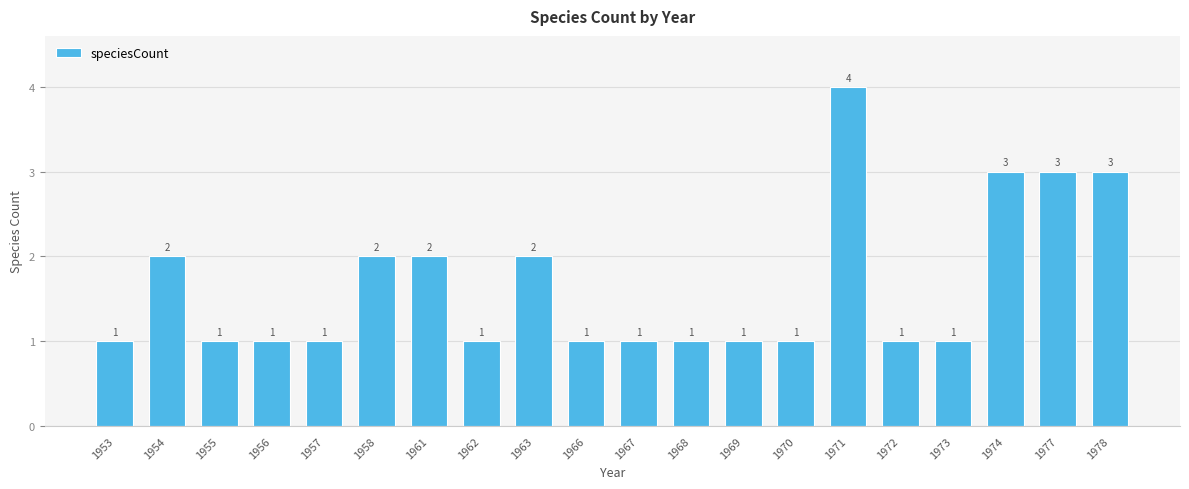

At which category does the chart reach its peak across all series?

1971